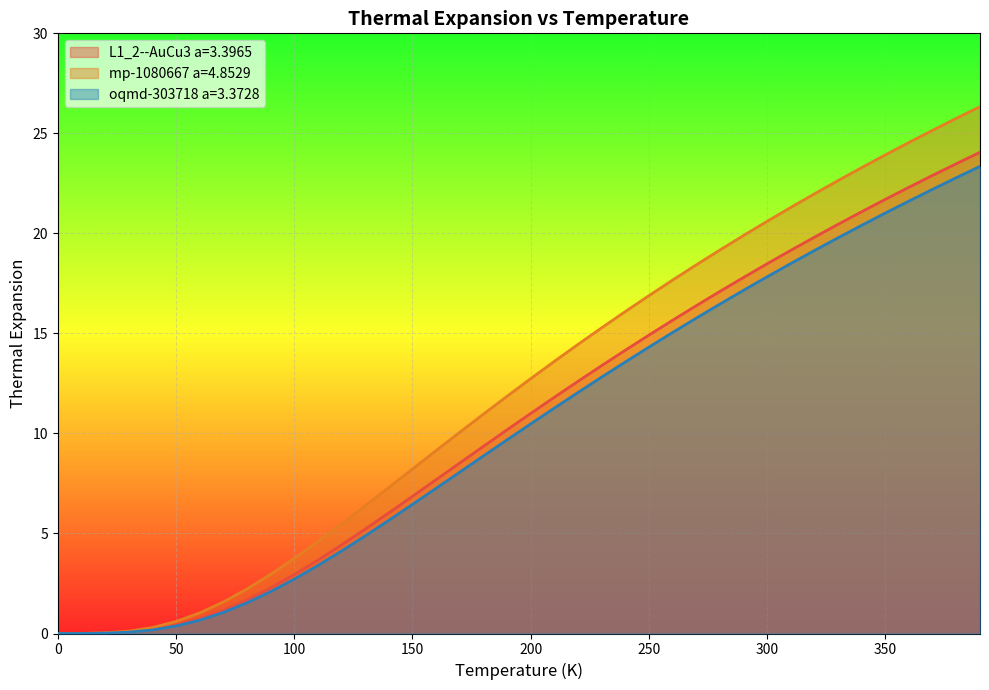

The mp-1080667 a=4.8529 series shows 23.9 at 350. True or false?

True